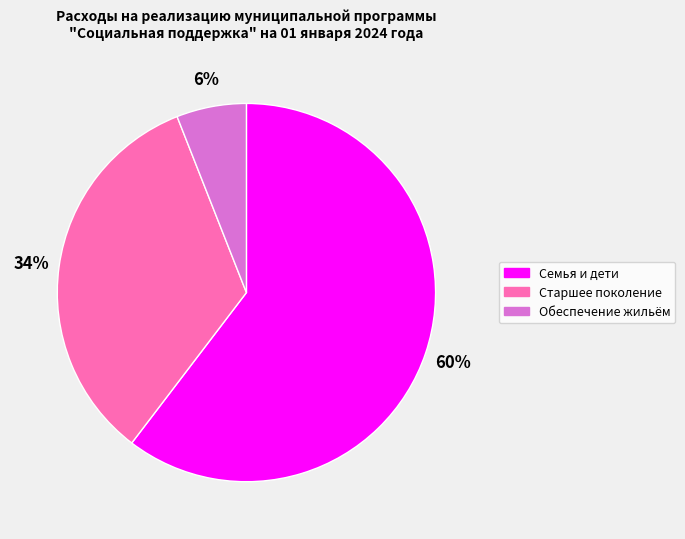

Between Старшее поколение and Обеспечение жильём, which is larger?

Старшее поколение